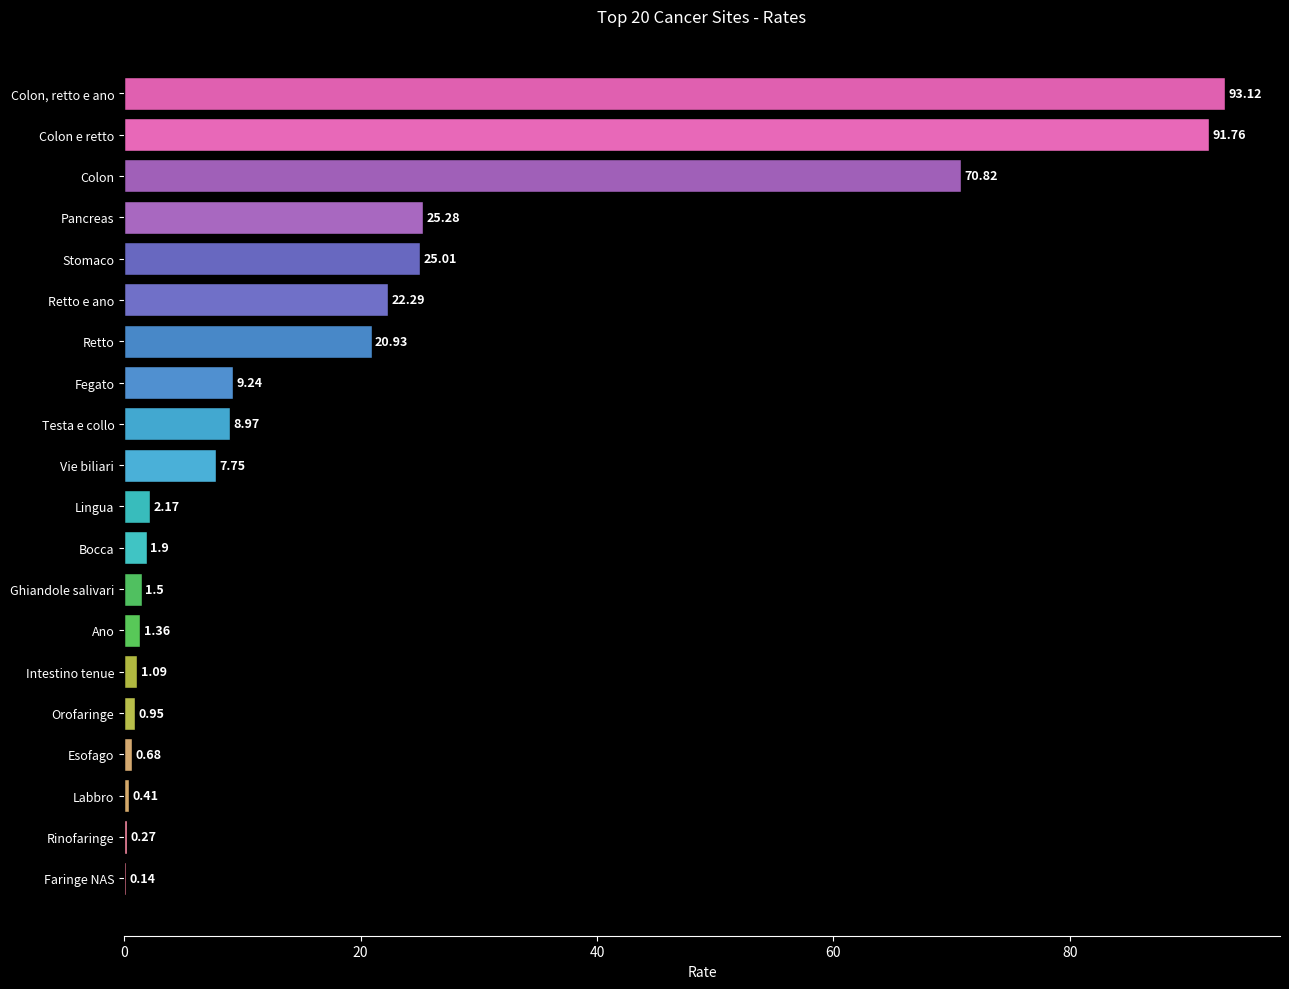

At which label is the value closest to 46?

Pancreas